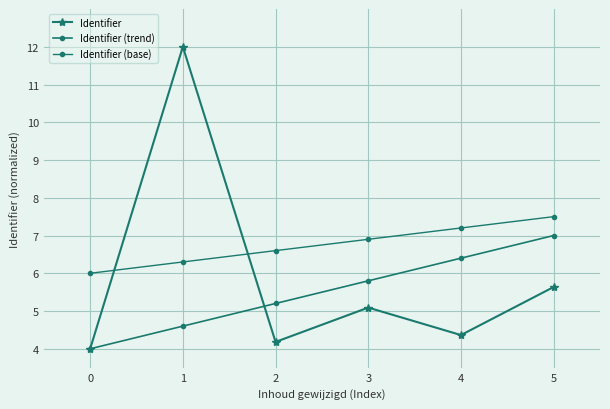

Where do Identifier and Identifier (base) first cross each other?

0 and 1